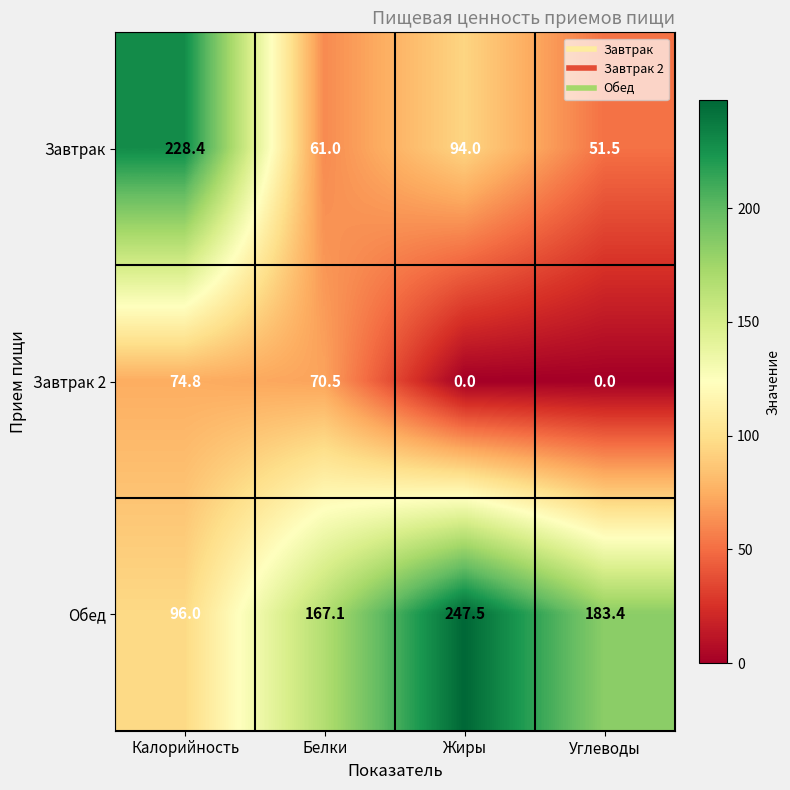

True or false: Обед has a value of 147.4 at Калорийность.

False